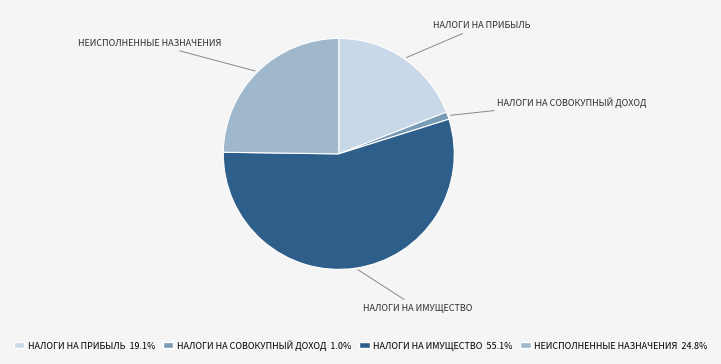

What is the ratio of the value at НАЛОГИ НА ПРИБЫЛЬ 19.1% to the value at НАЛОГИ НА ИМУЩЕСТВО 55.1%?

0.3